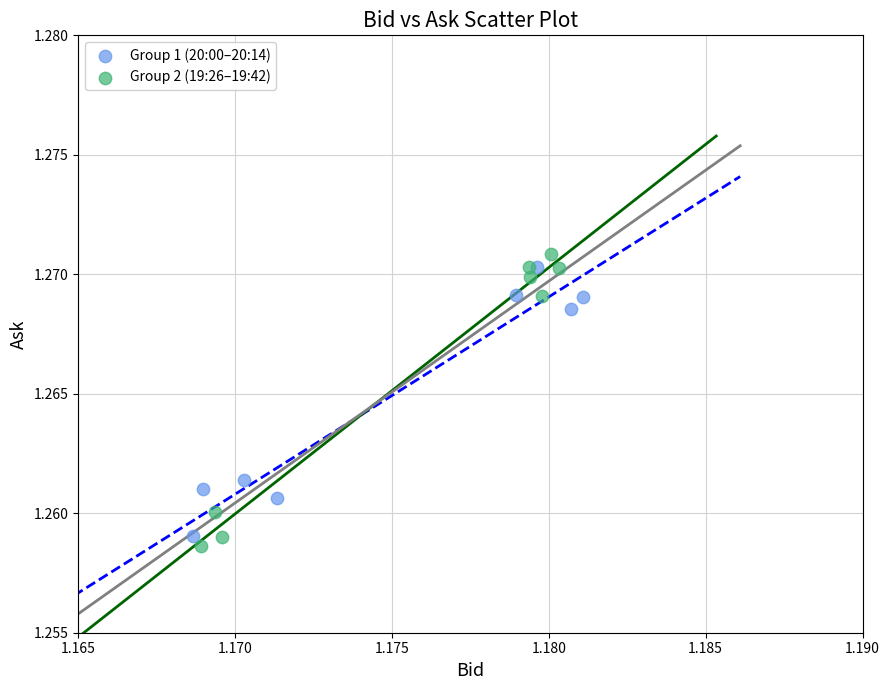

Which series has the largest Y range (max minus min)?

Group 2 (19:26–19:42)